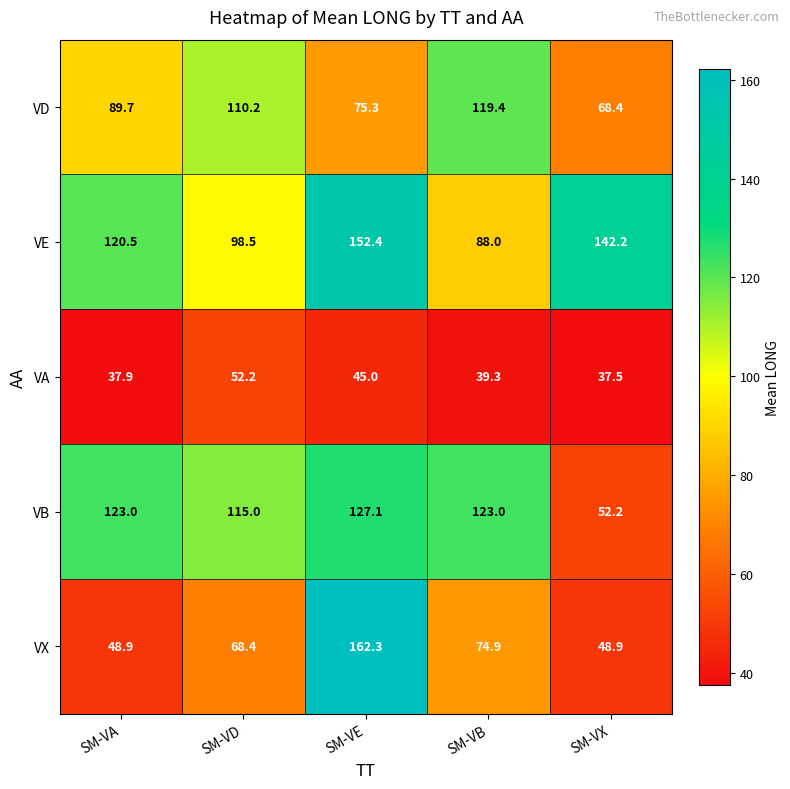

What is the difference between the highest and lowest values at SM-VB?

83.7